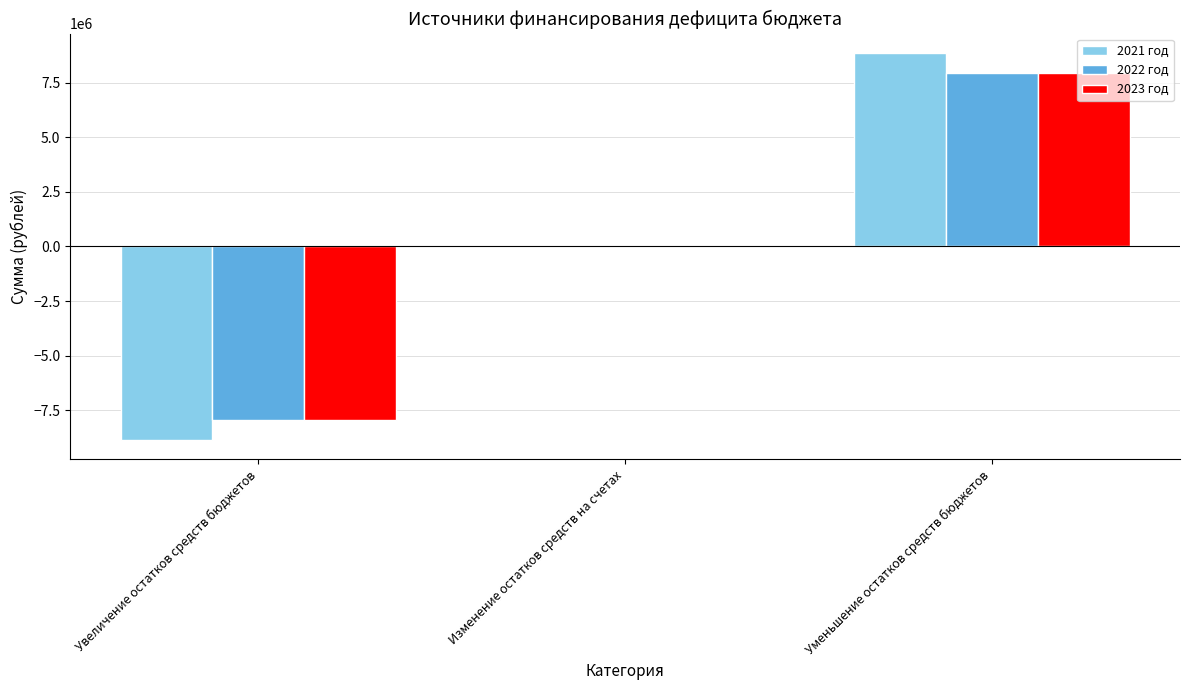

What is the sum of the 2021 год values at Изменение остатков средств на счетах and Увеличение остатков средств бюджетов?

-8873973